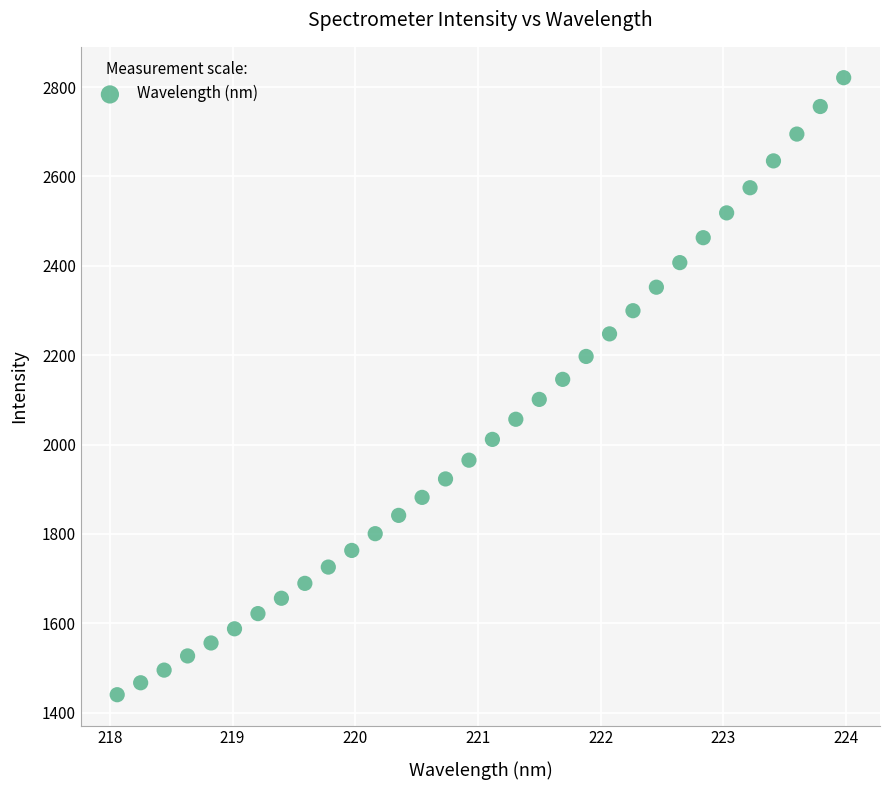

What is the range of X values (max minus min)?

5.9